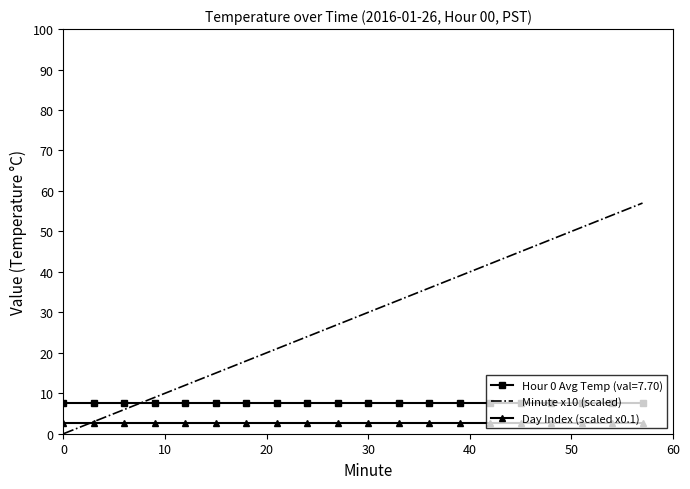

Which series has the widest spread of values?

Minute x10 (scaled)